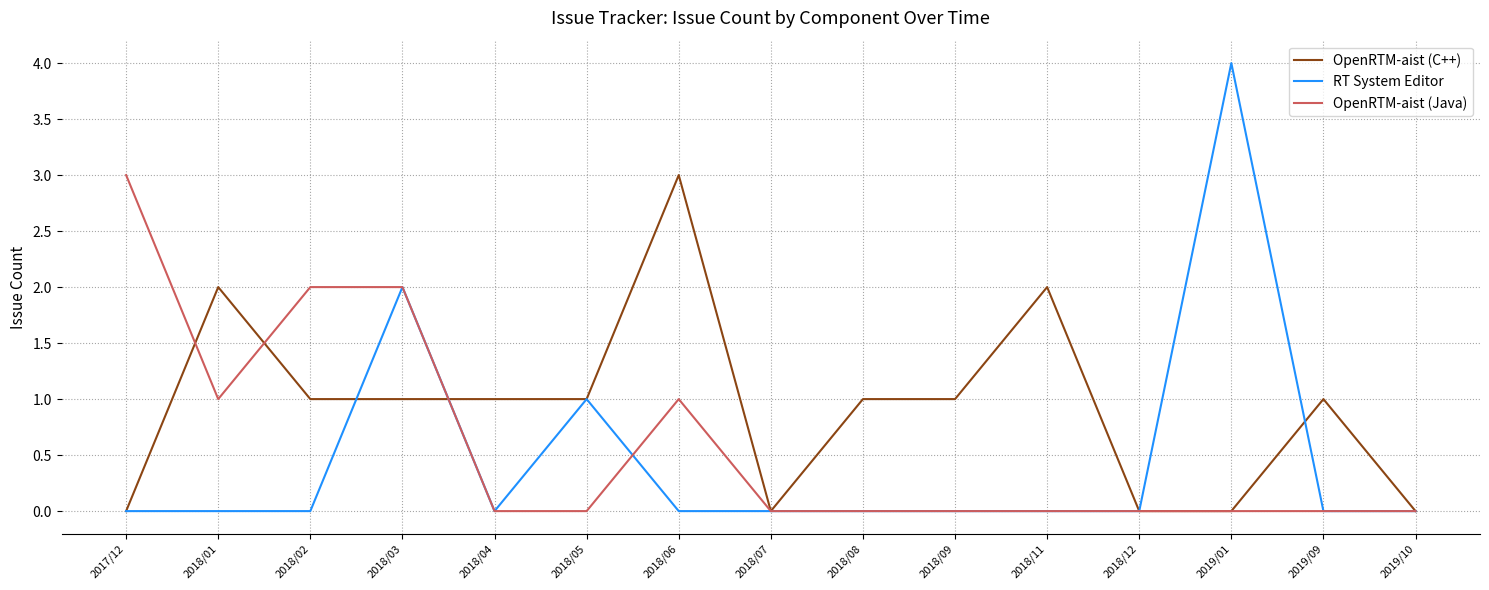

Reading left to right, list all the values displayed in this chart.

OpenRTM-aist (C++): 0	2	1	1	1	1	3	0	1	1	2	0	0	1	0
RT System Editor: 0	0	0	2	0	1	0	0	0	0	0	0	4	0	0
OpenRTM-aist (Java): 3	1	2	2	0	0	1	0	0	0	0	0	0	0	0